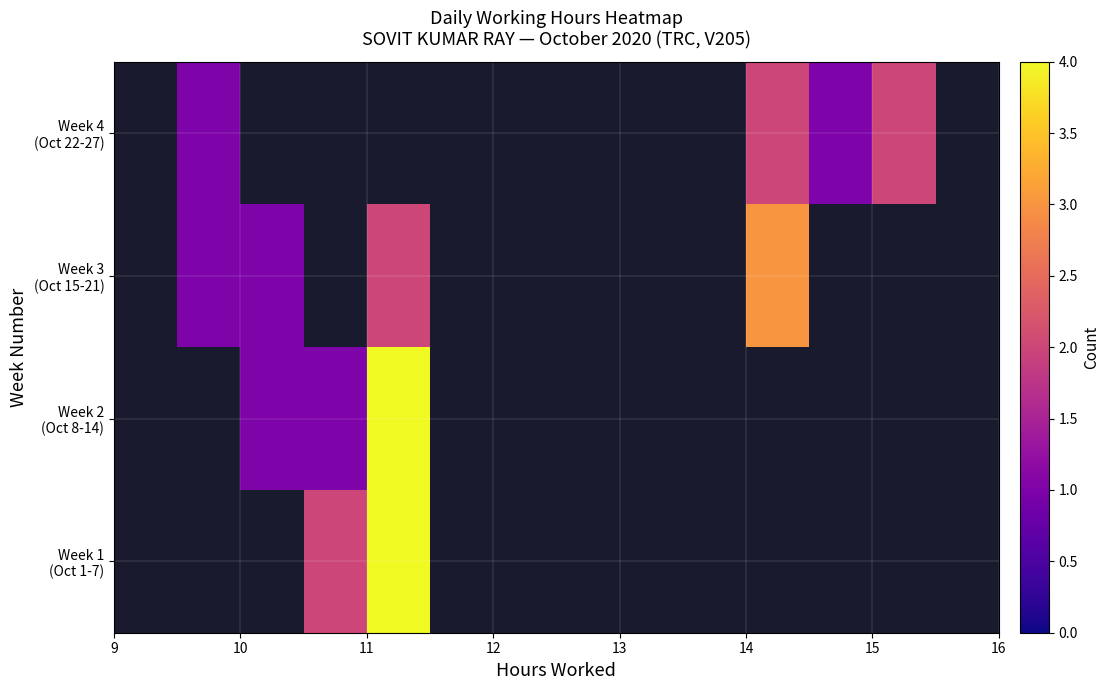

Which series has the largest total across all categories?

Week 2 (Oct 8-14)